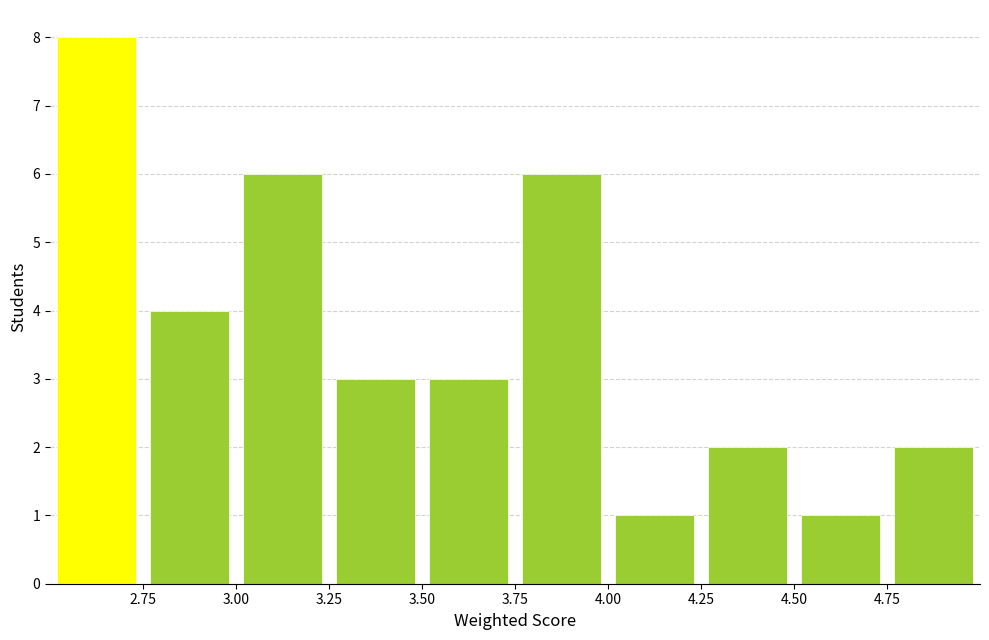

Reading left to right, transcribe this chart: for each bar, give the range it covers on the x-axis and its height. The values are not printed on the chart, so give them approximately, as read against the axis.

2.50 to 2.75: 8
2.75 to 3.00: 4
3.00 to 3.25: 6
3.25 to 3.50: 3
3.50 to 3.75: 3
3.75 to 4.00: 6
4.00 to 4.25: 1
4.25 to 4.50: 2
4.50 to 4.75: 1
4.75 to 5.00: 2